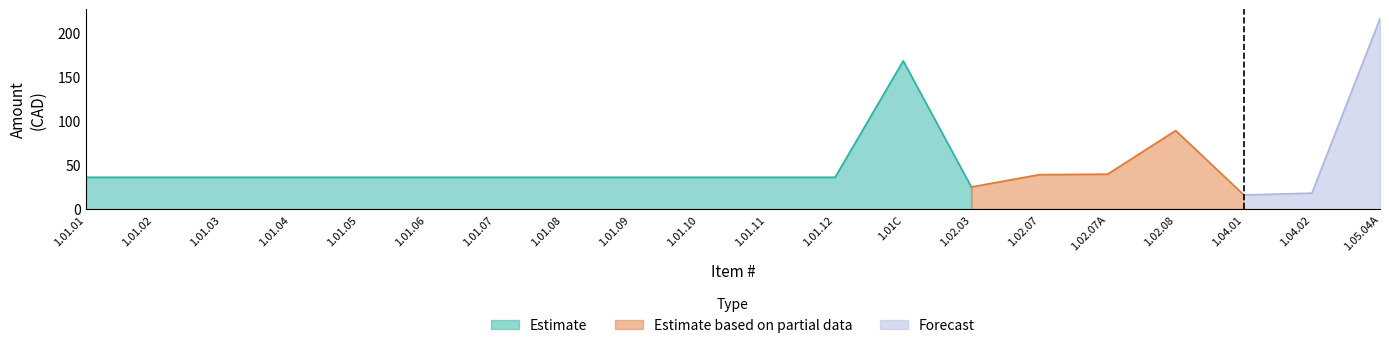

What is the label of the 3rd point from the right?

1.04.01